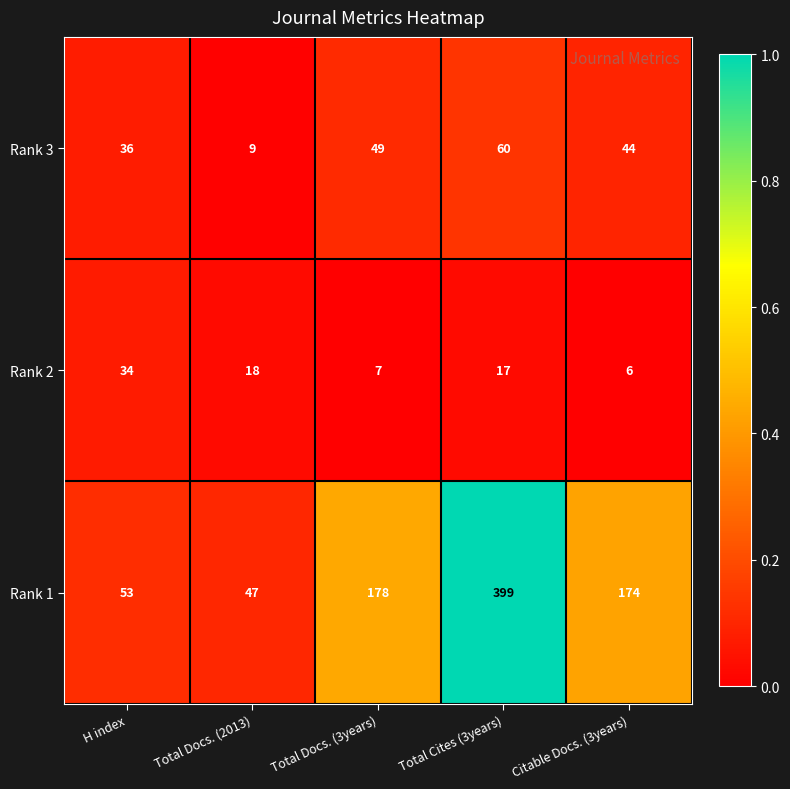

What is the total value across all series at Total Docs. (2013)?

74